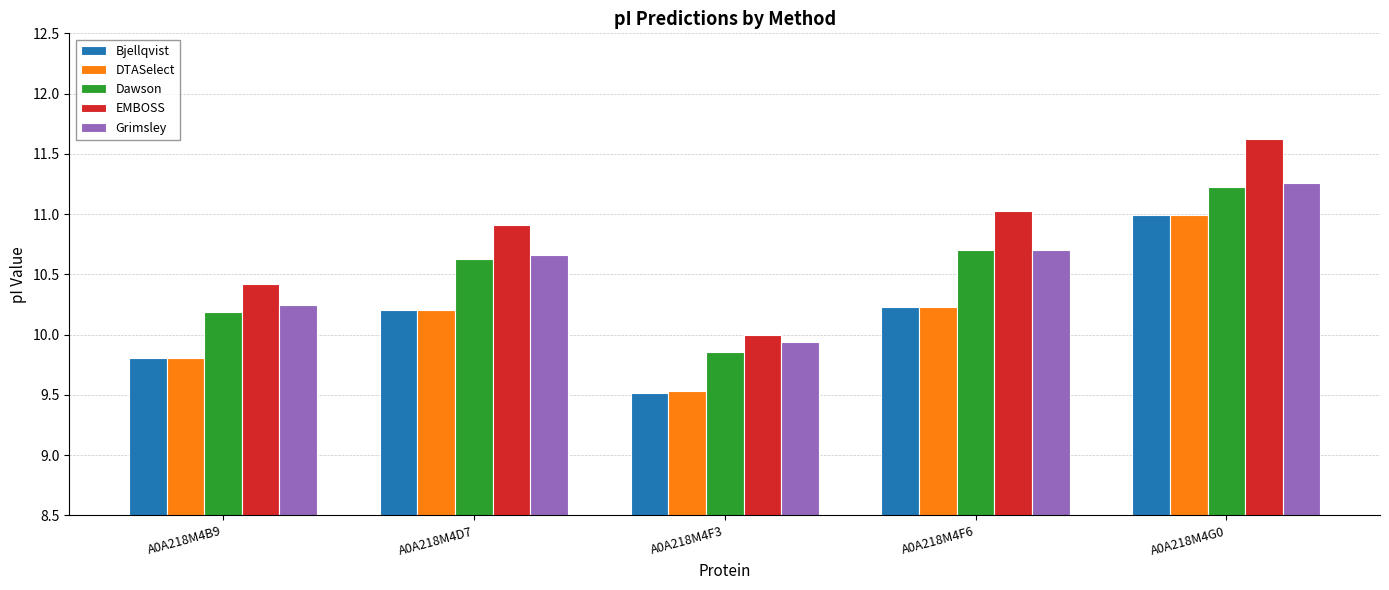

What is the total value across all series at A0A218M4F3?

48.8